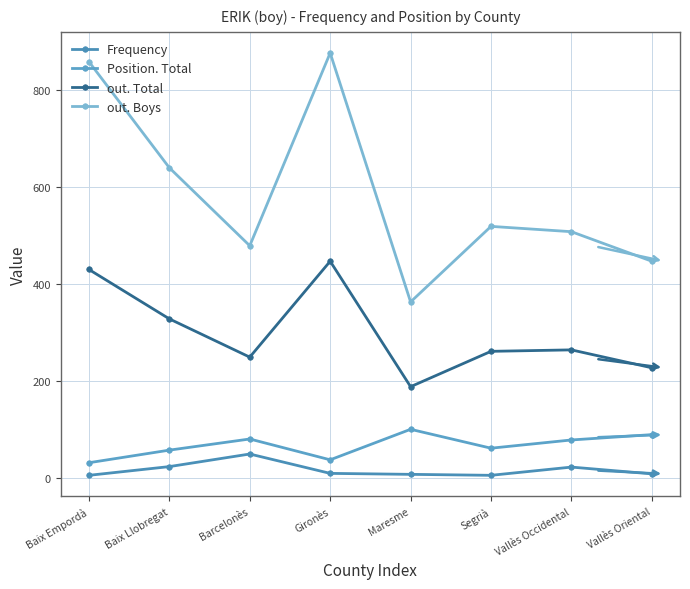

True or false: Position. Total has a value of 154 at Maresme.

False